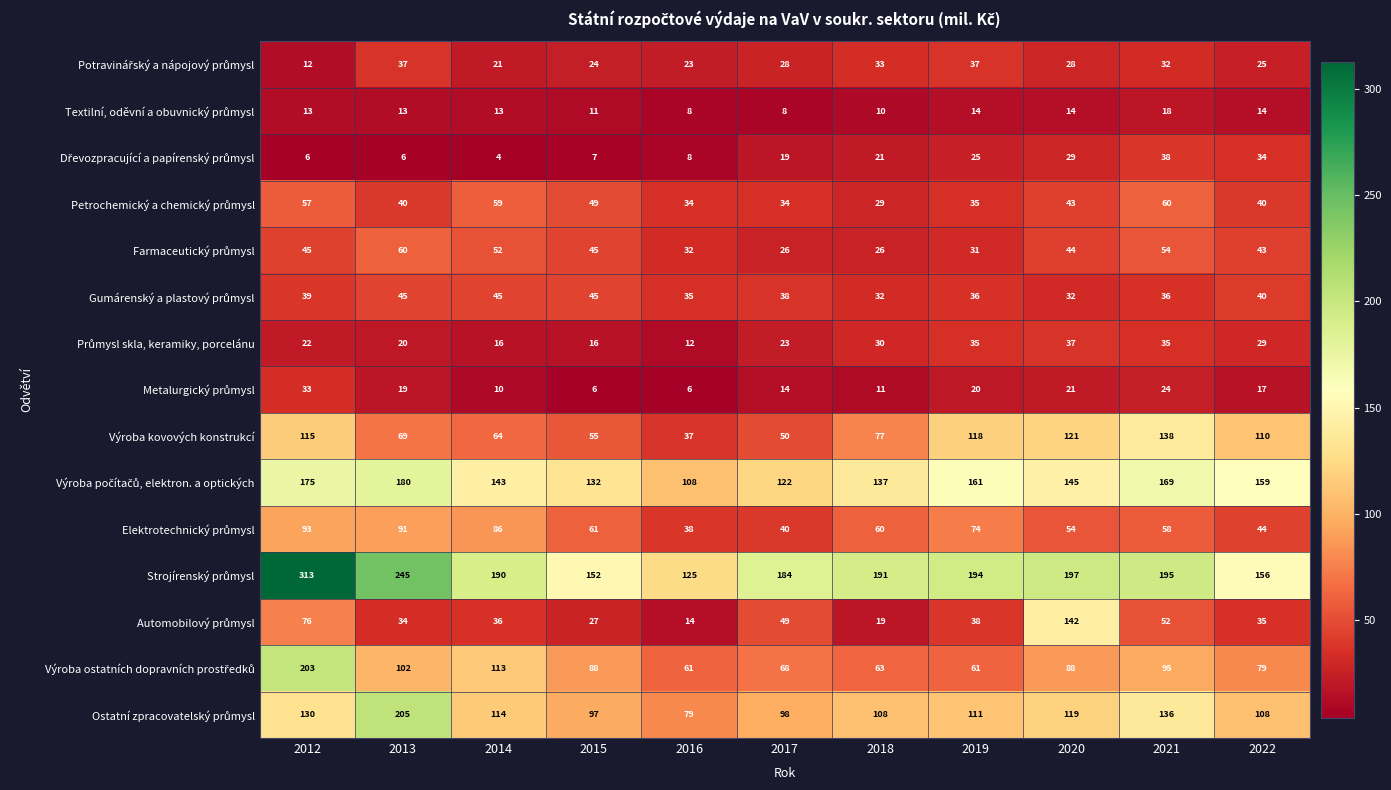

What is the spread (max minus min) of values at 2016?

119